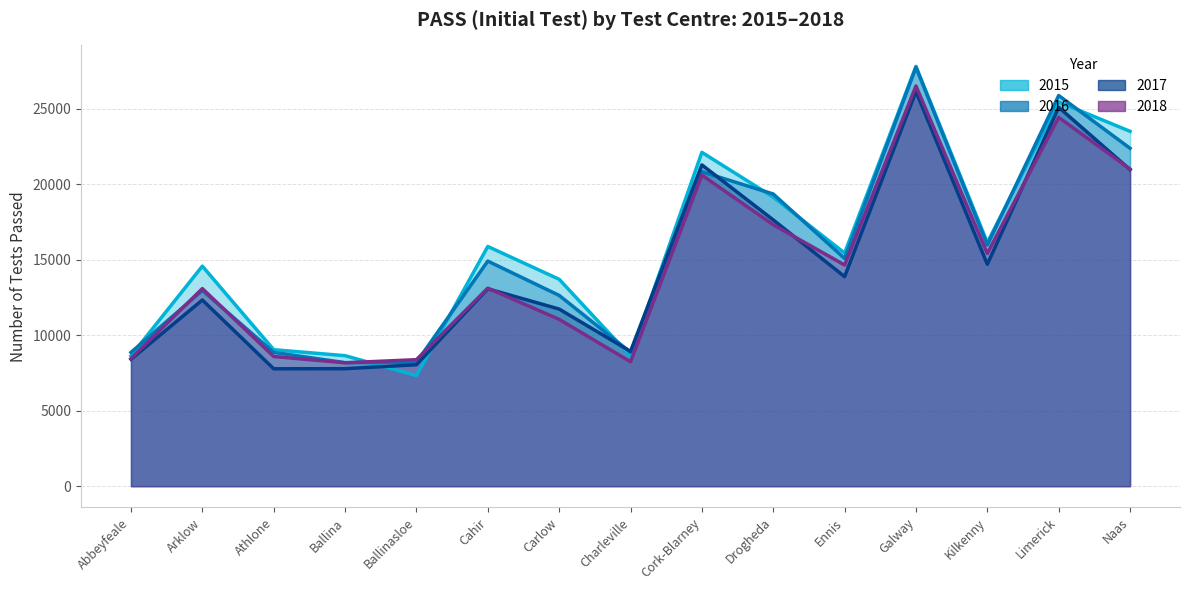

Between Cahir and Kilkenny, which series saw the biggest shift?

2018